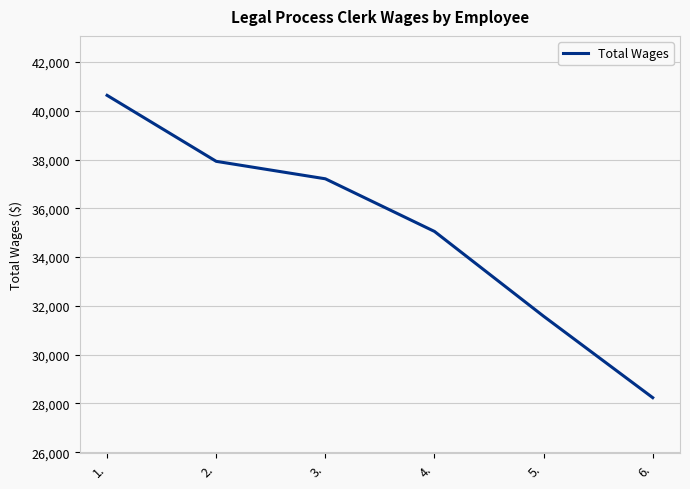

What is the difference between the second highest and second lowest values?

6351